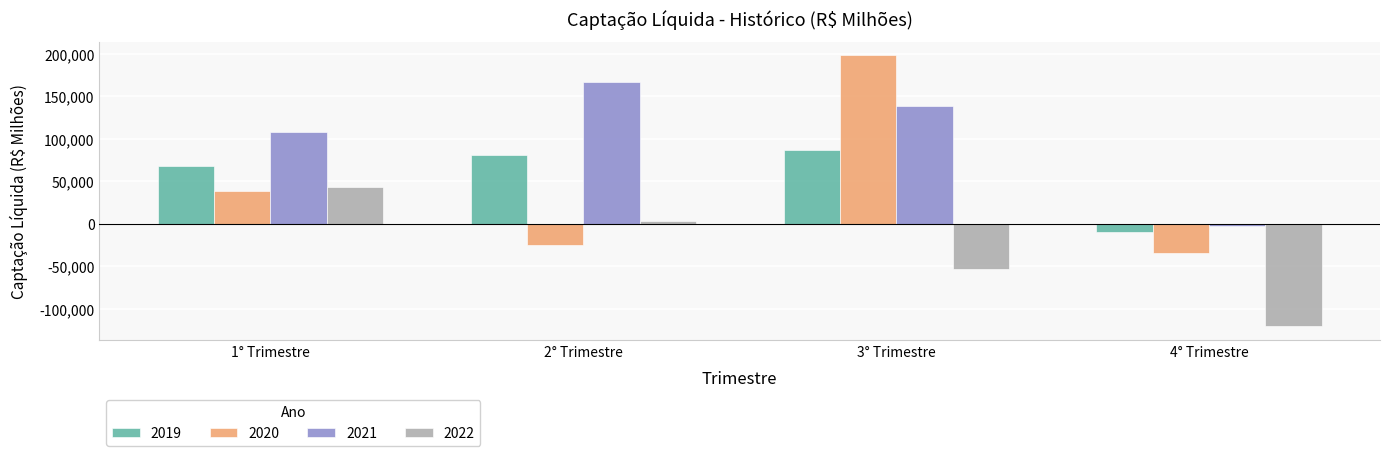

How many bars are there in each group?

4